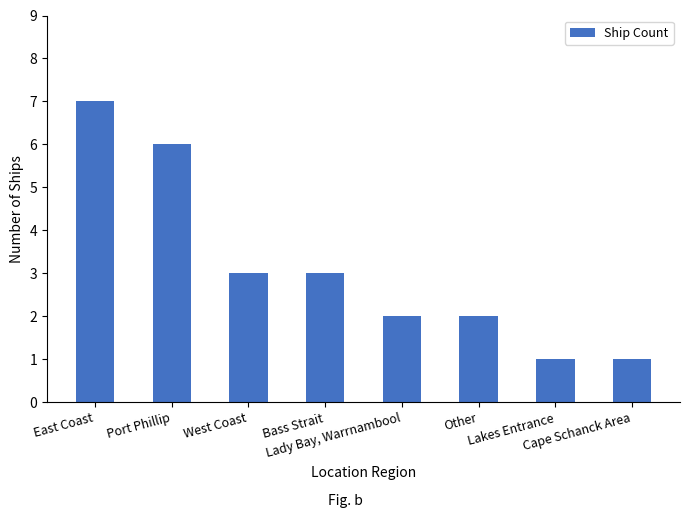

What position from the right is Lakes Entrance?

2